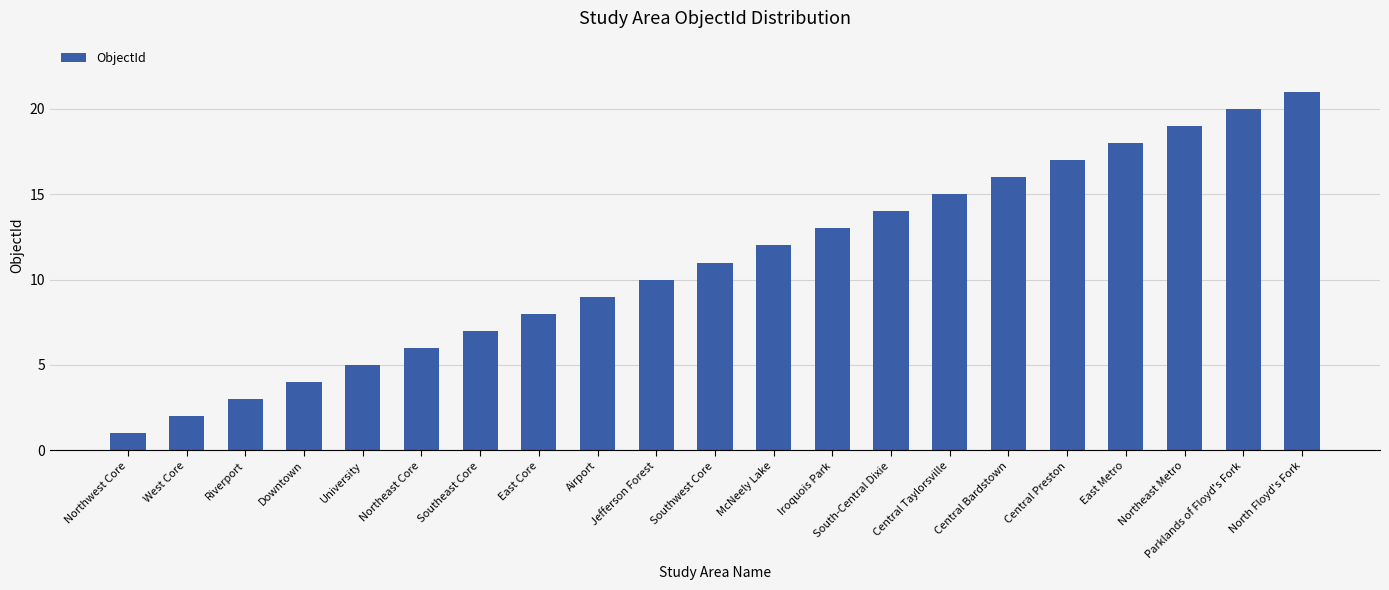

What is the average value?

11